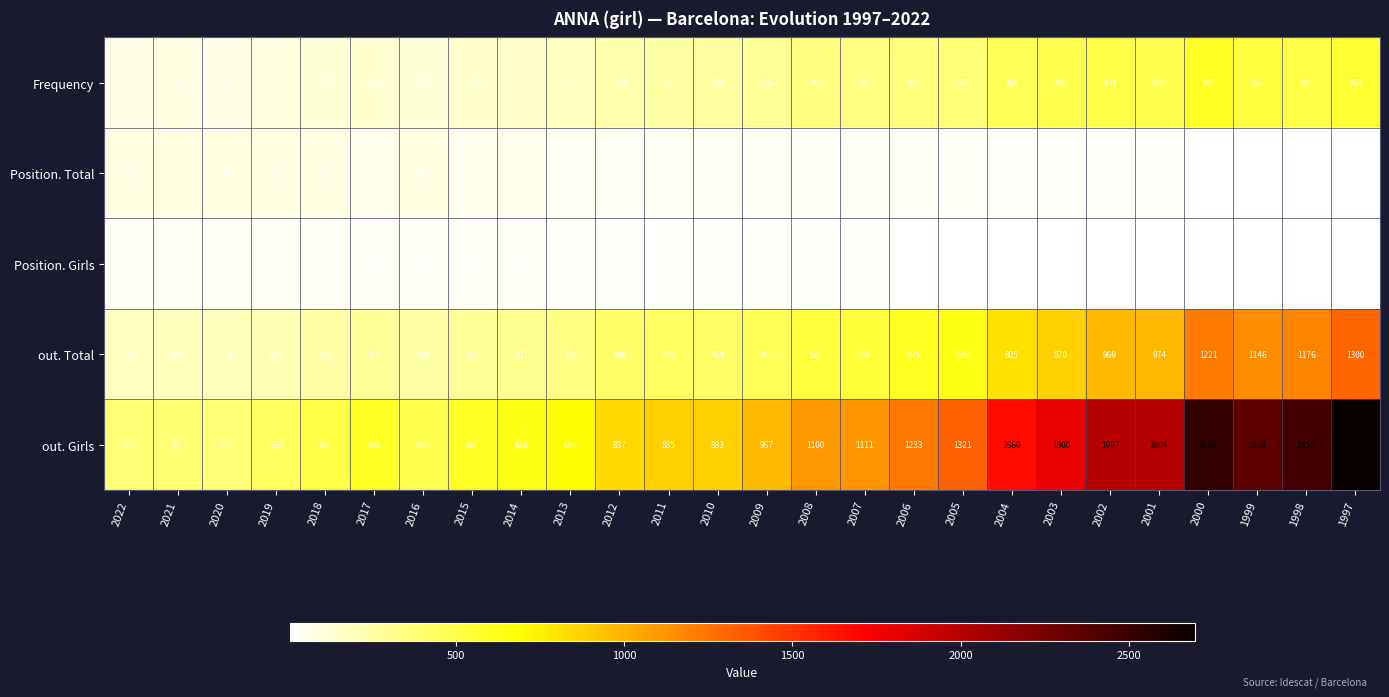

What is the sum of all out. Total values?

14951